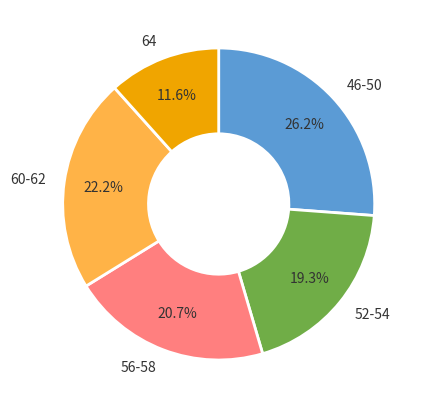

Does any single category account for the majority?

No